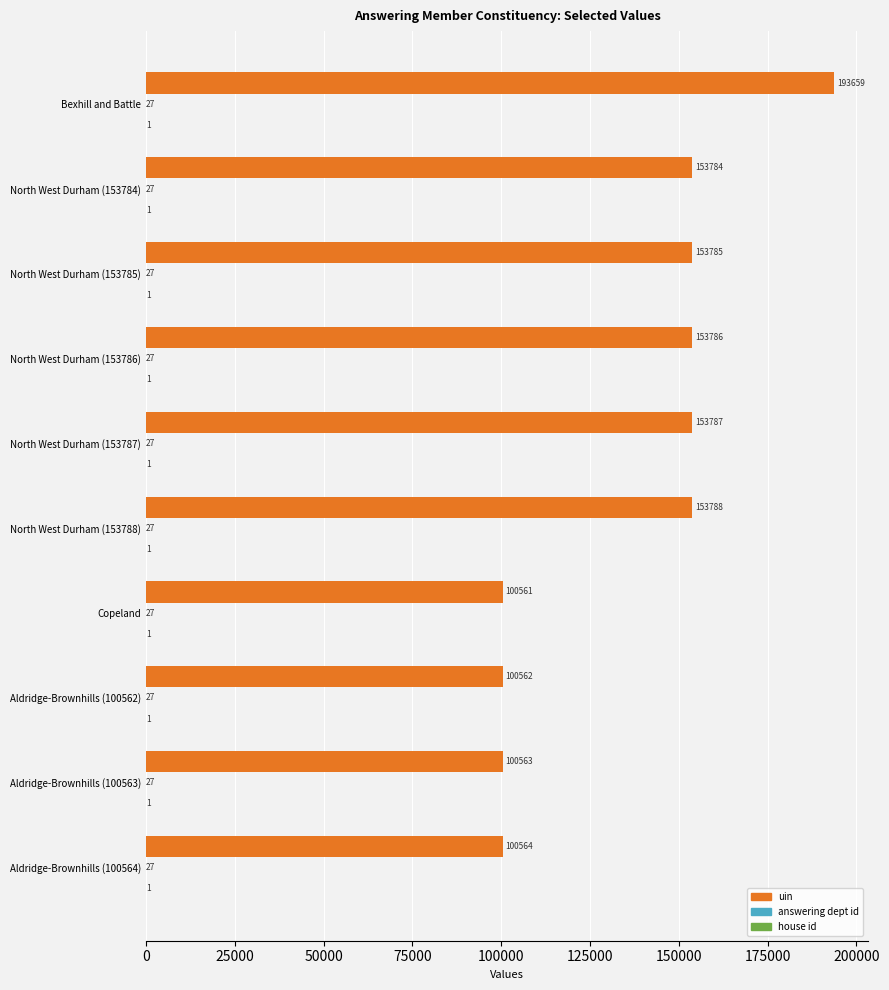

Which series has the largest total across all categories?

uin